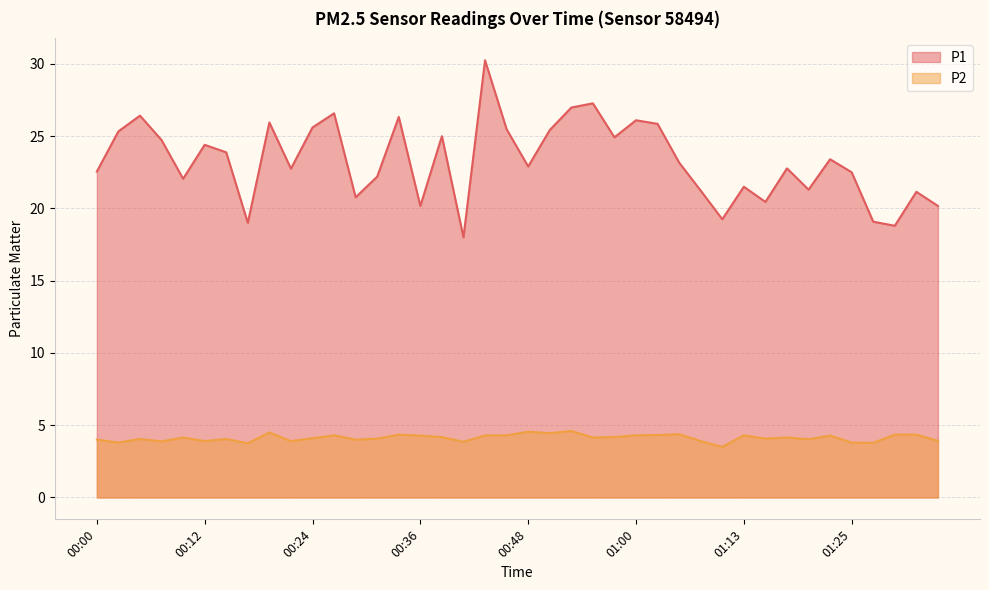

Reading left to right, what are all the values shown in this chart?

P1: 00:00=22.6	00:02=25.3	00:05=26.4	00:07=24.7	00:09=22.1	00:12=24.4	00:14=23.9	00:17=19.0	00:19=25.9	00:22=22.8	00:24=25.6	00:26=26.6	00:29=20.8	00:31=22.2	00:34=26.3	00:36=20.2	00:39=25.0	00:41=18.0	00:43=30.2	00:46=25.5	00:48=22.9	00:51=25.4	00:53=27.0	00:56=27.3	00:58=24.9	01:00=26.1	01:03=25.9	01:05=23.2	01:08=21.2	01:10=19.2	01:13=21.5	01:15=20.4	01:17=22.8	01:20=21.3	01:22=23.4	01:25=22.5	01:27=19.1	01:30=18.8	01:32=21.1	01:35=20.2
P2: 00:00=4.0	00:02=3.8	00:05=4.0	00:07=3.9	00:09=4.2	00:12=3.9	00:14=4.0	00:17=3.8	00:19=4.5	00:22=3.9	00:24=4.1	00:26=4.3	00:29=4.0	00:31=4.1	00:34=4.3	00:36=4.3	00:39=4.2	00:41=3.9	00:43=4.3	00:46=4.3	00:48=4.5	00:51=4.5	00:53=4.6	00:56=4.2	00:58=4.2	01:00=4.3	01:03=4.3	01:05=4.4	01:08=3.9	01:10=3.5	01:13=4.3	01:15=4.1	01:17=4.2	01:20=4.0	01:22=4.3	01:25=3.8	01:27=3.8	01:30=4.3	01:32=4.3	01:35=3.9